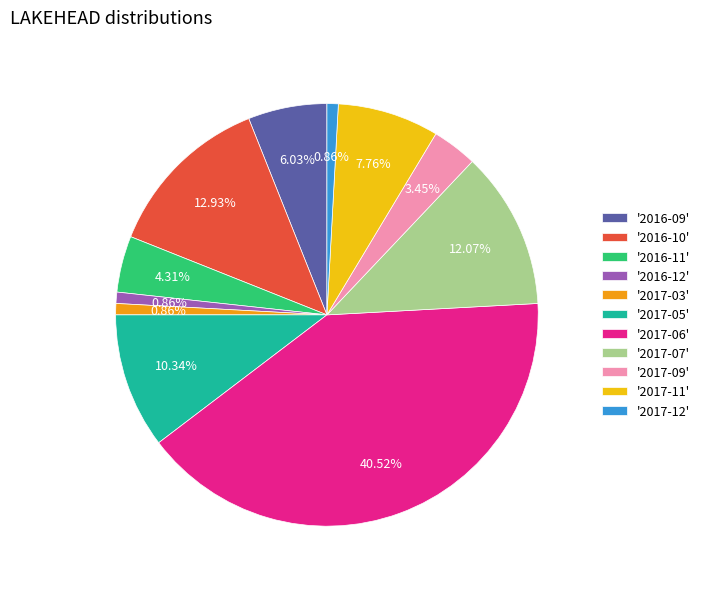

What is the largest slice in the pie chart?

'2017-06'